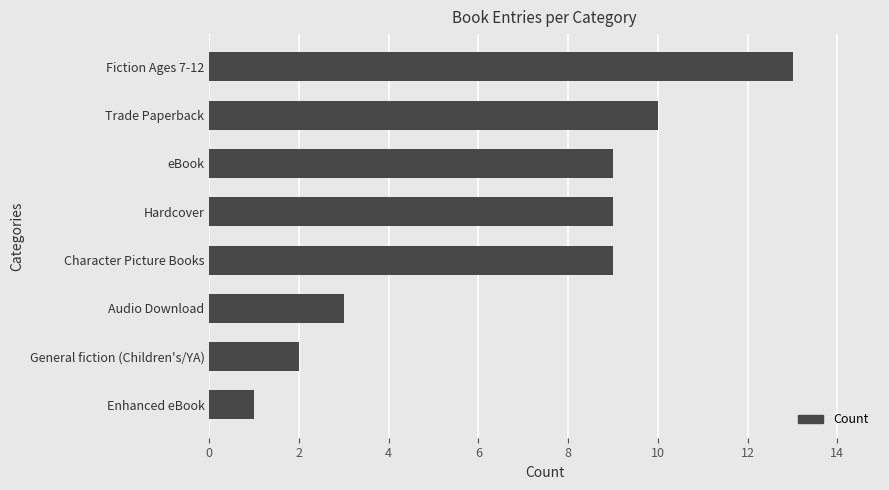

True or false: the data shows 9 at Hardcover.

True